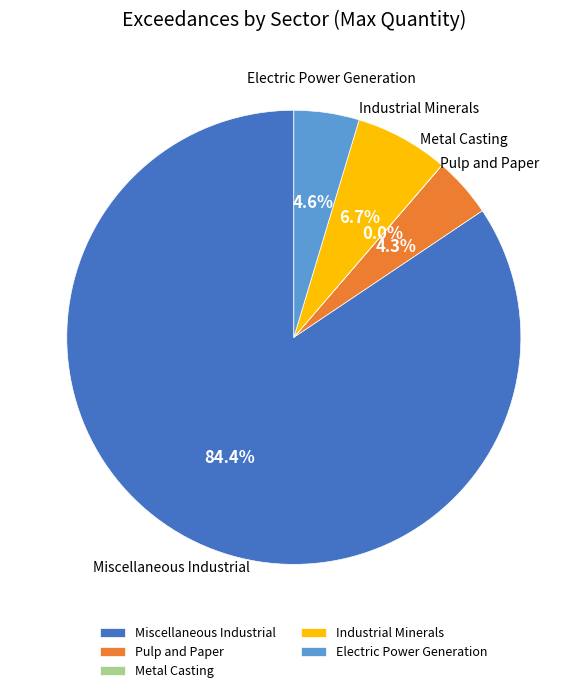

Does Miscellaneous Industrial account for over 50% of the chart?

Yes